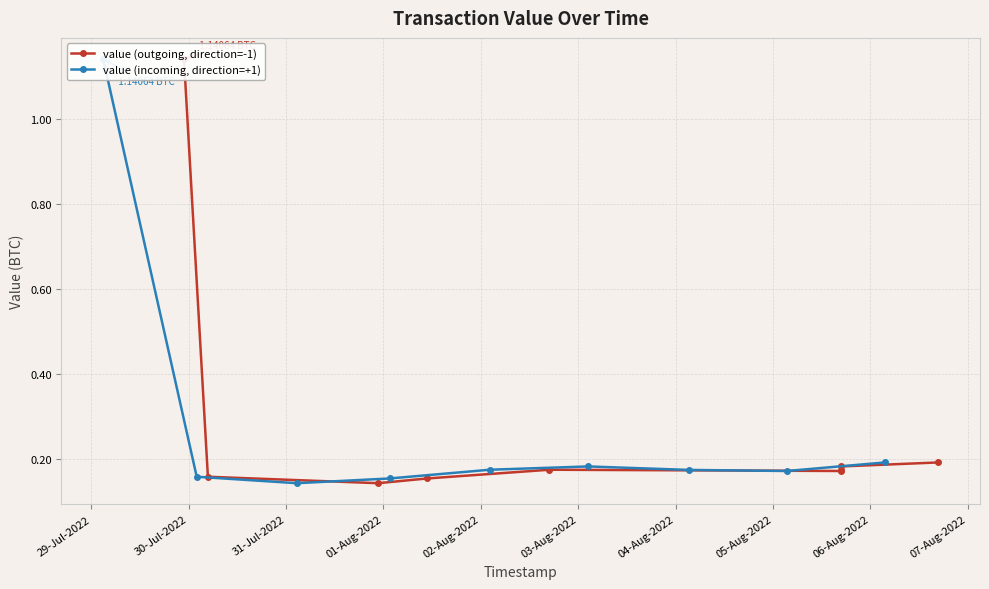

True or false: value (incoming, direction=+1) has more than 2 interior local peaks.

False